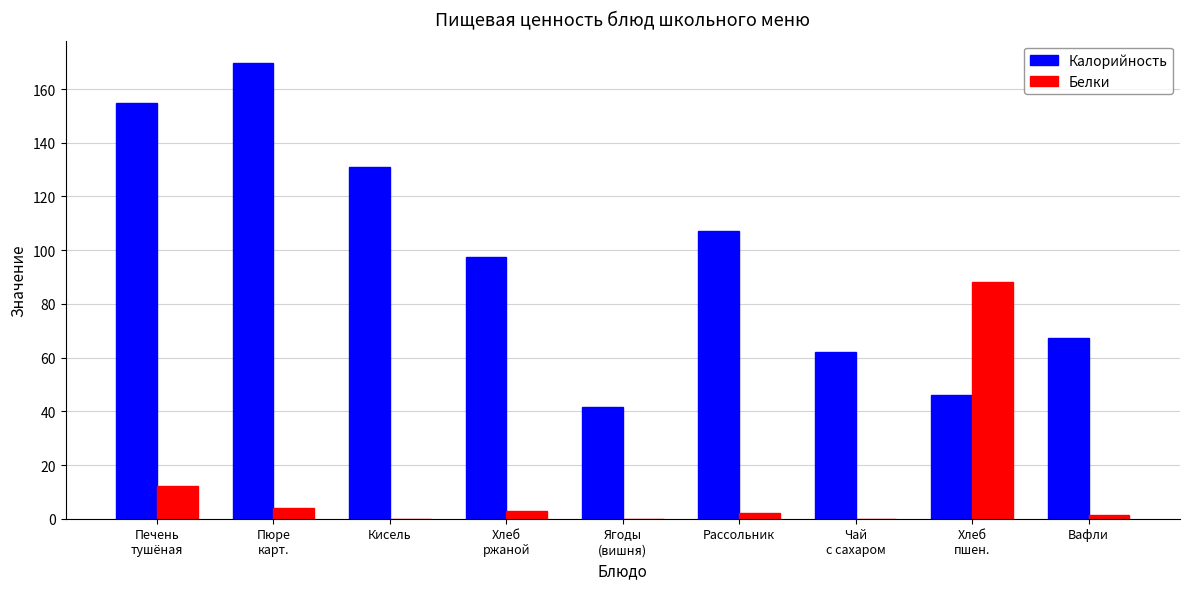

Where is Белки nearest to the value 44?

Печень
тушёная